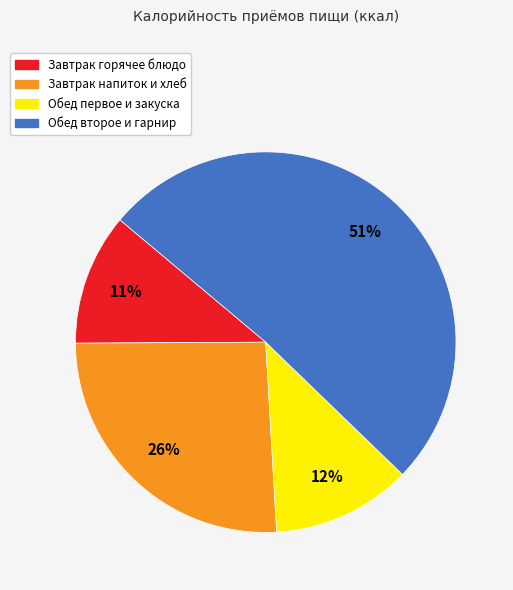

To the nearest percent, what is the difference between the largest and smallest slice percentages?

40%